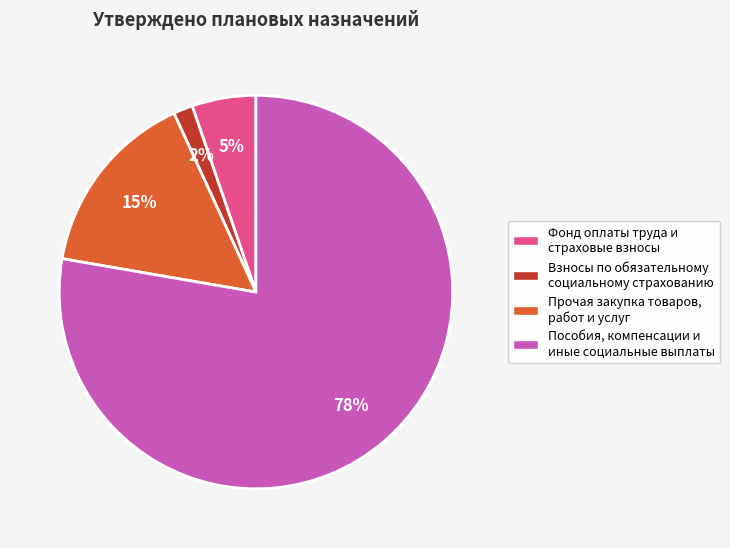

Do Взносы по обязательному социальному страхованию and Прочая закупка товаров, работ и услуг together represent more than half of the pie?

No